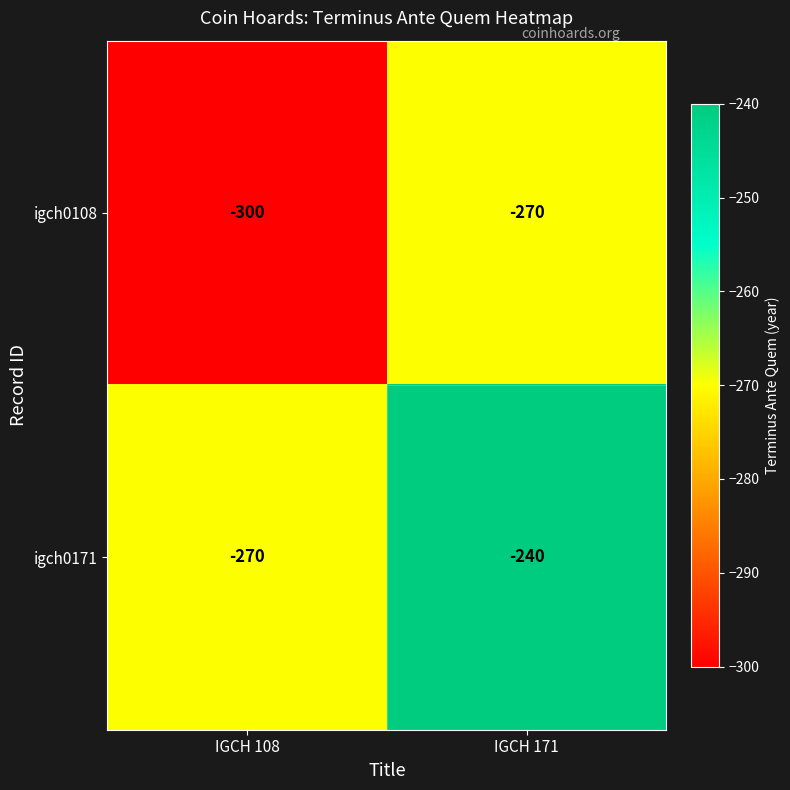

The igch0171 series shows -113 at IGCH 171. True or false?

False